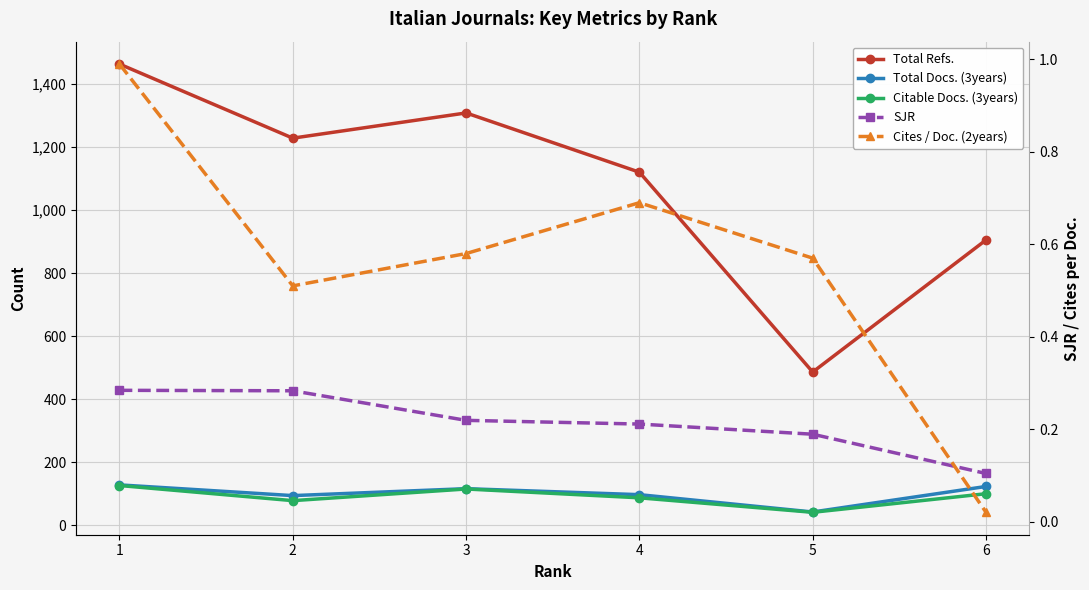

At 2, list the series in order from smallest to largest.

SJR, Cites / Doc. (2years), Citable Docs. (3years), Total Docs. (3years), Total Refs.